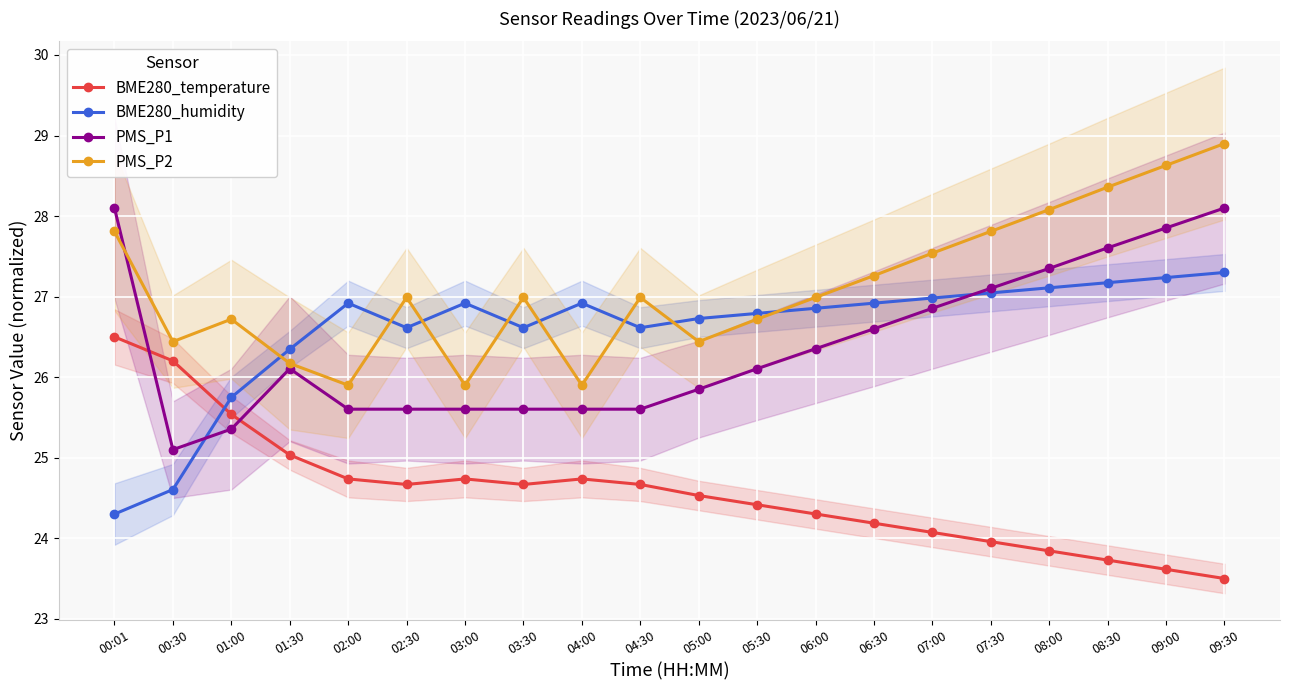

In BME280_temperature, how many points are lower than both neighbors (excluding endpoints)?

2